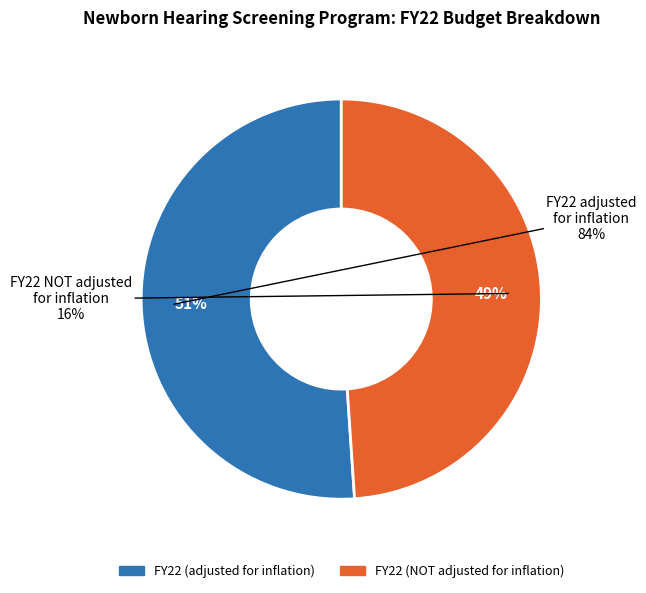

Rank the categories by value from lowest to highest.

FY22 (NOT adjusted for inflation), FY22 (adjusted for inflation)